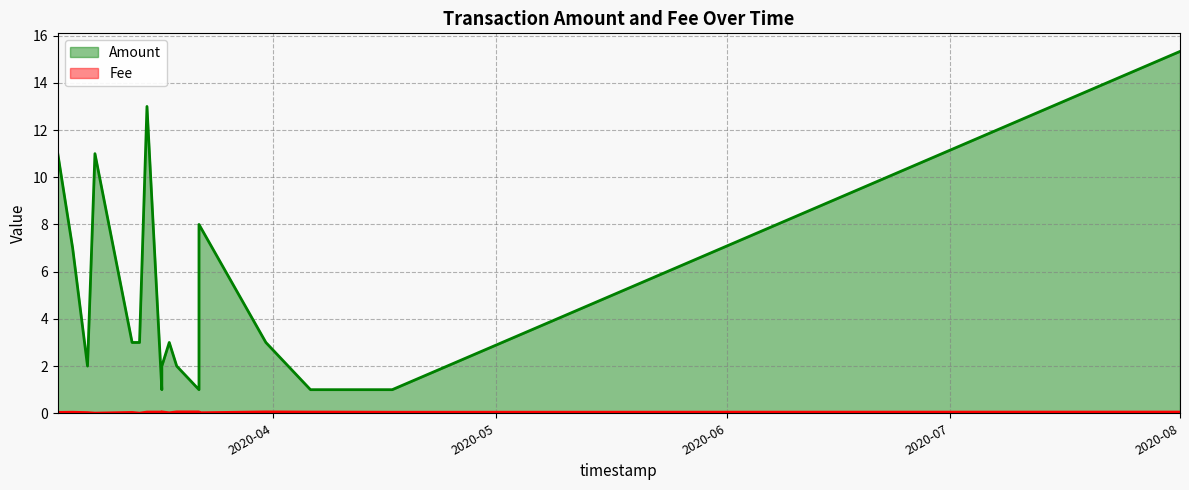

Where is the first local maximum for Amount?

5